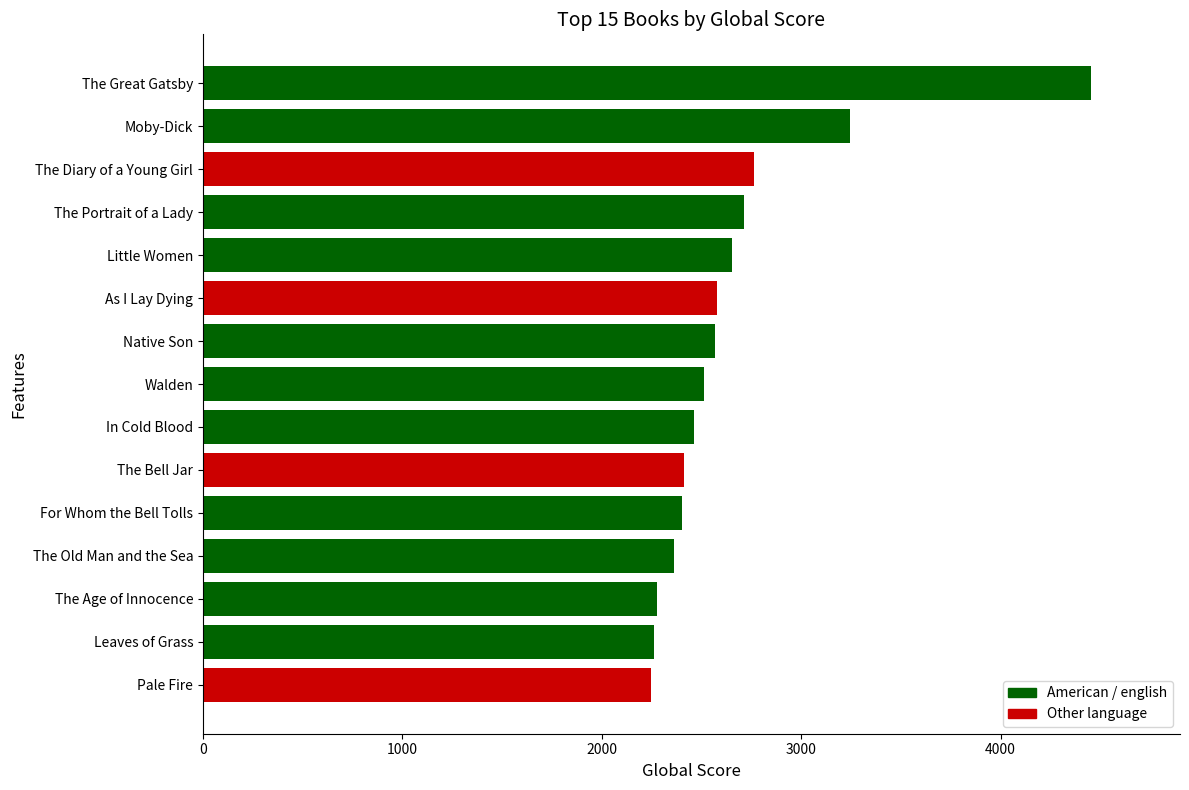

What is the sum of the values at As I Lay Dying and The Great Gatsby?

7032.7